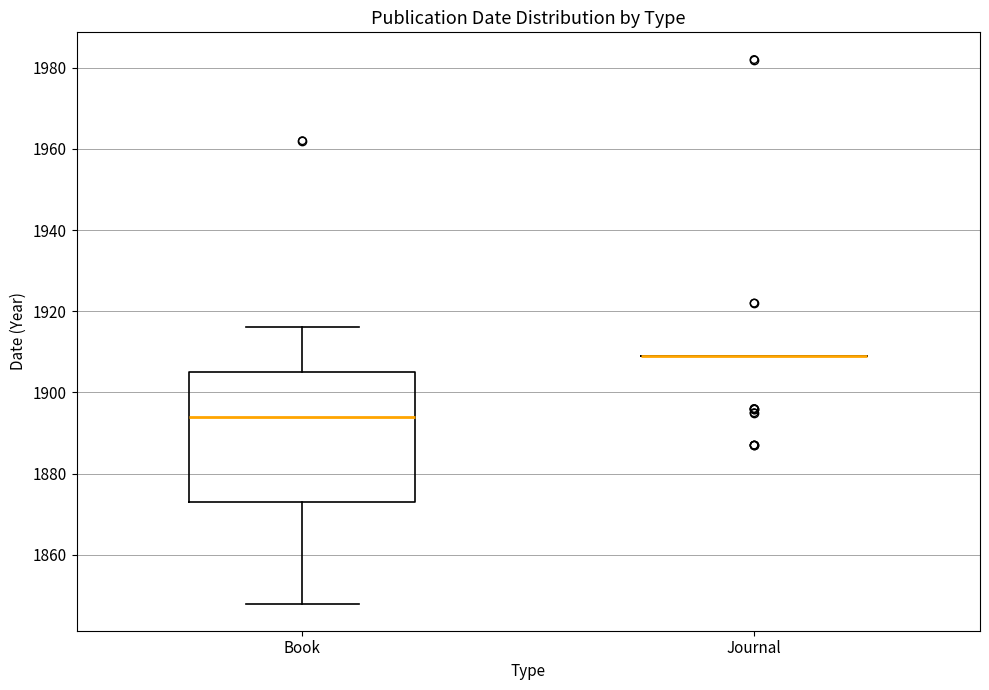

Reading left to right, transcribe this box plot: for each box, give where its median line is, the range the box spans, and where its two whiskers end, as read against the y-axis. The values are not printed on the chart, so give them approximately, as read against the axis.

Book: median 1894, box 1874 to 1906, whiskers 1848 to 1916
Journal: box collapsed to a line at 1910, whiskers 1910 to 1910